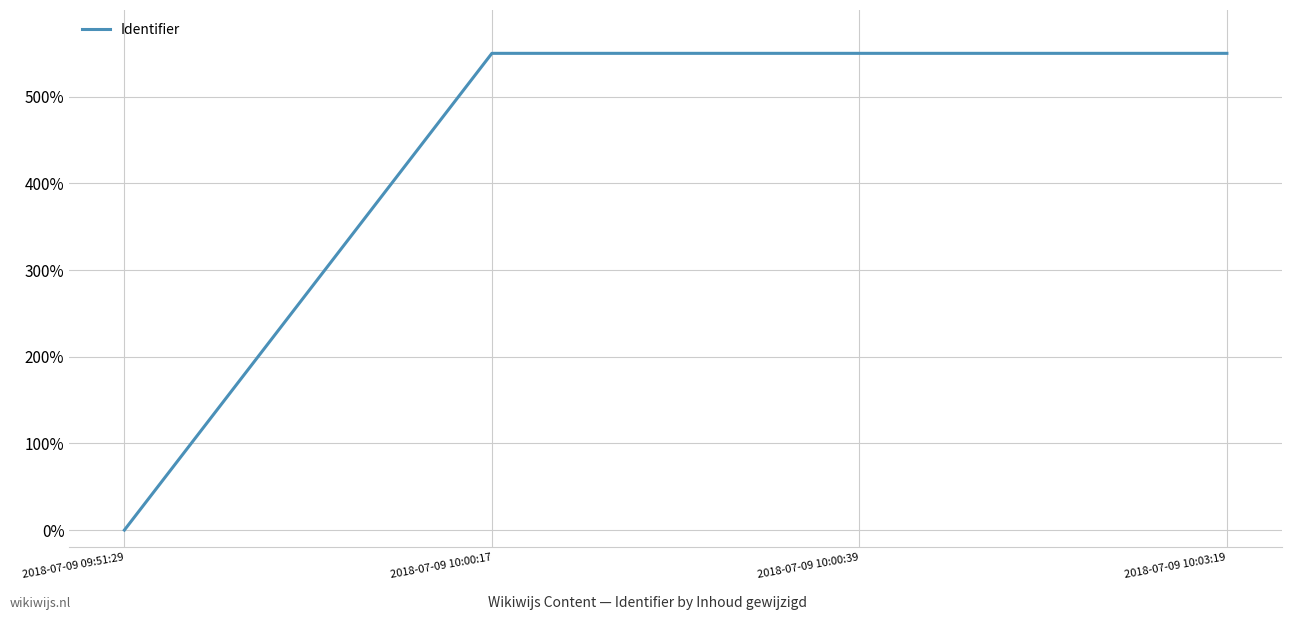

How many interior local peaks (higher than both neighbors) does the data have?

1